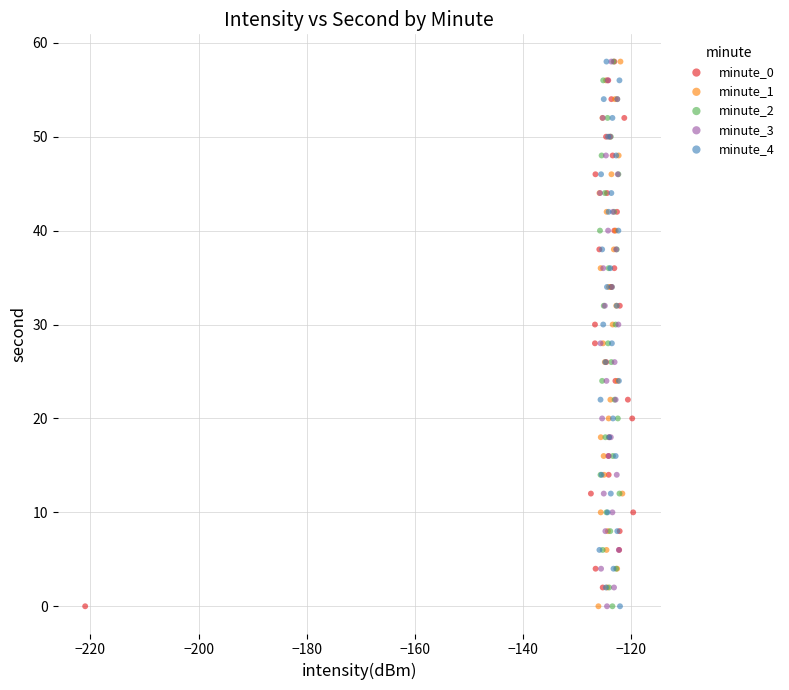

What are all the series names shown in the legend?

minute_0, minute_1, minute_2, minute_3, minute_4